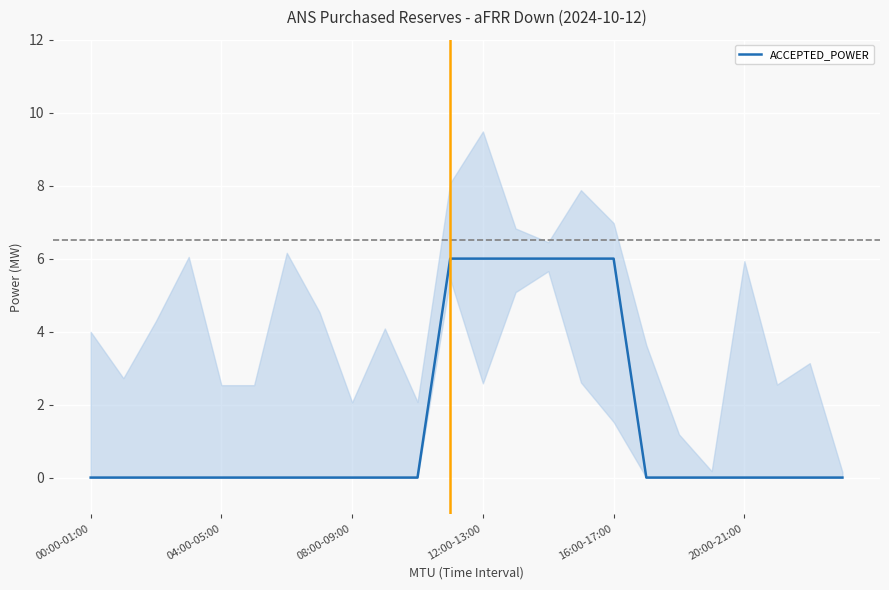

Is it true that ACCEPTED_POWER equals 2 at 20:00-21:00?

False